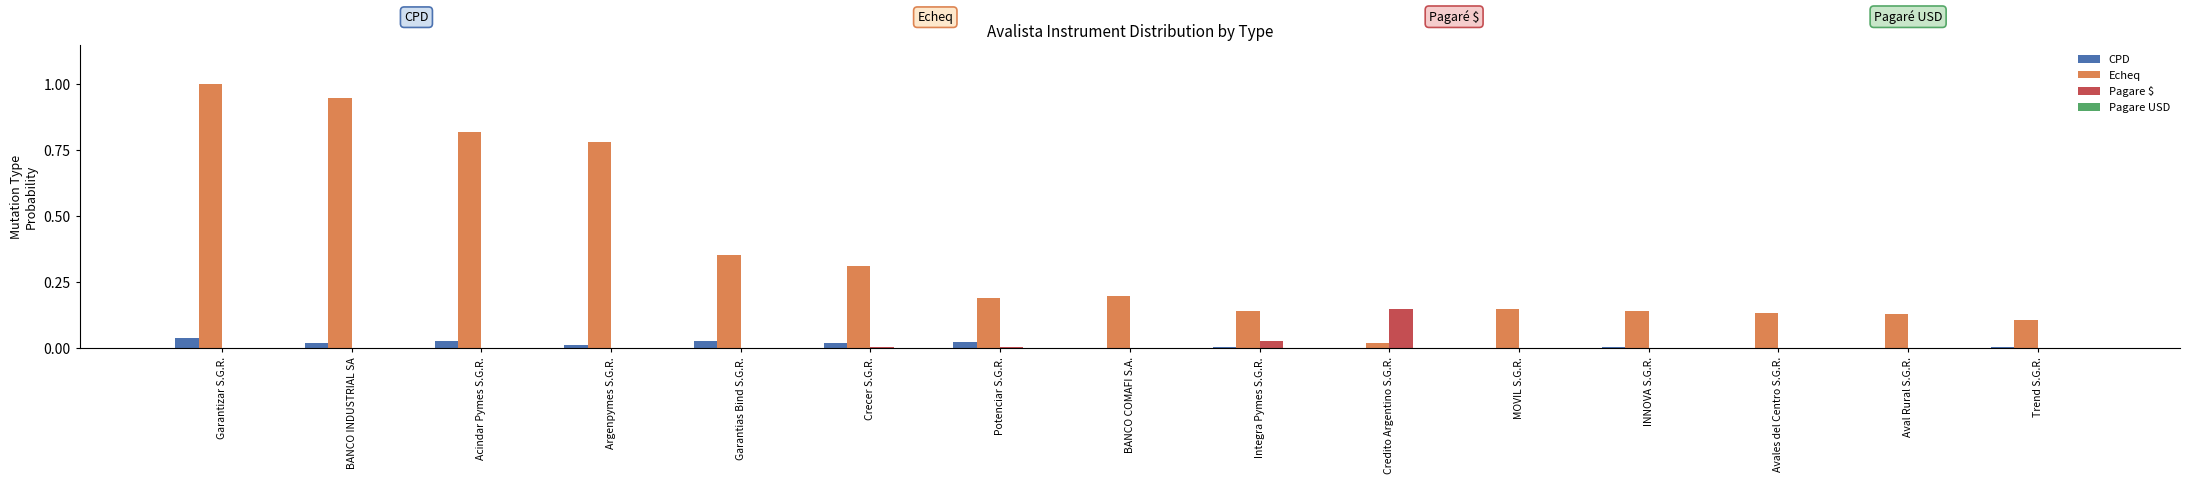

The CPD series shows 0.0 at BANCO INDUSTRIAL SA. True or false?

True